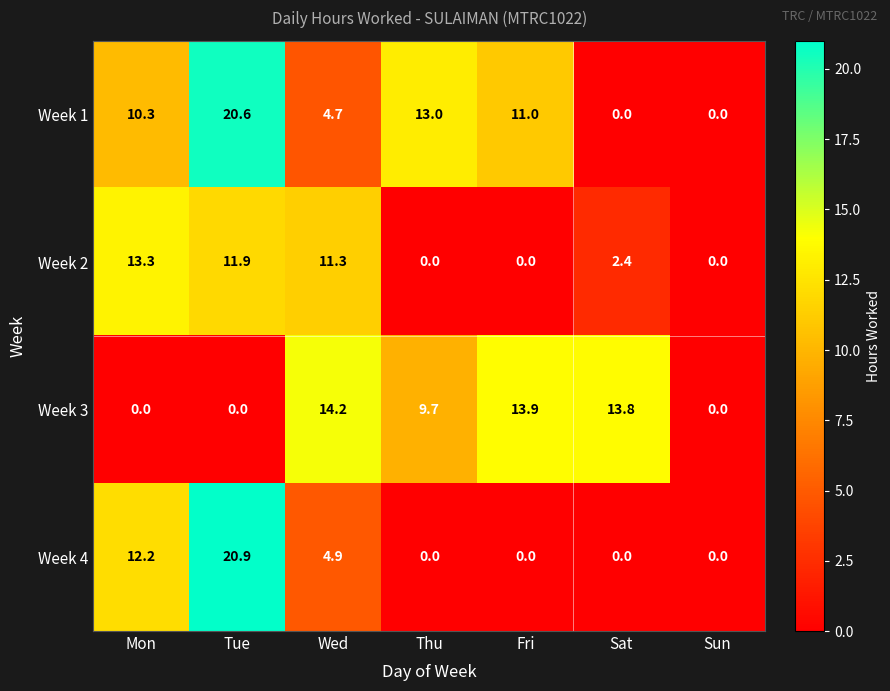

How many categories are shown in the chart?

7